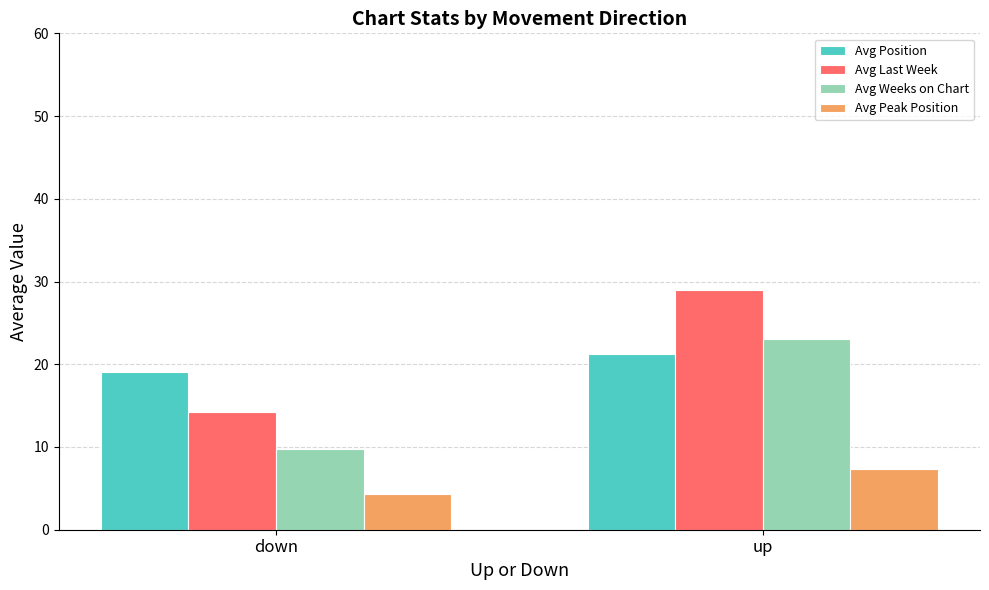

Which category has the highest value in the Avg Peak Position series?

up